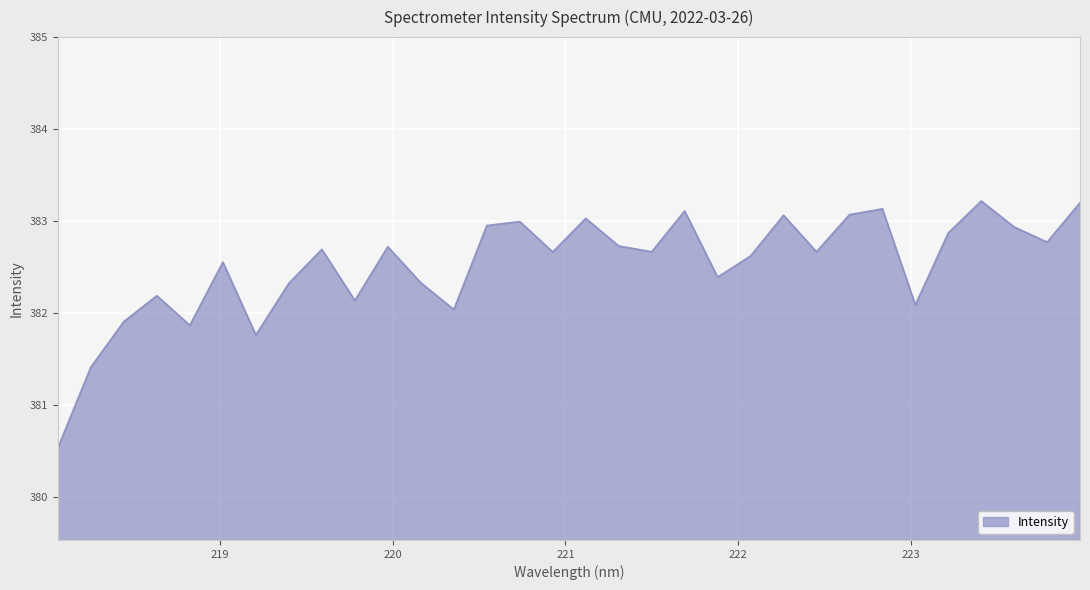

What is the smallest value displayed?

380.5